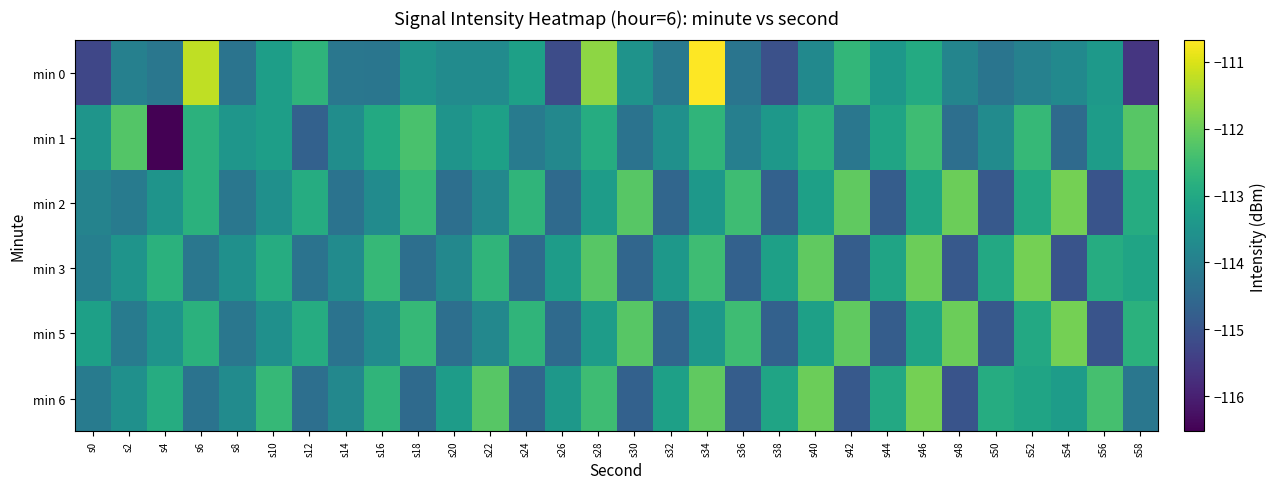

Which label corresponds to the largest value in the chart?

s34